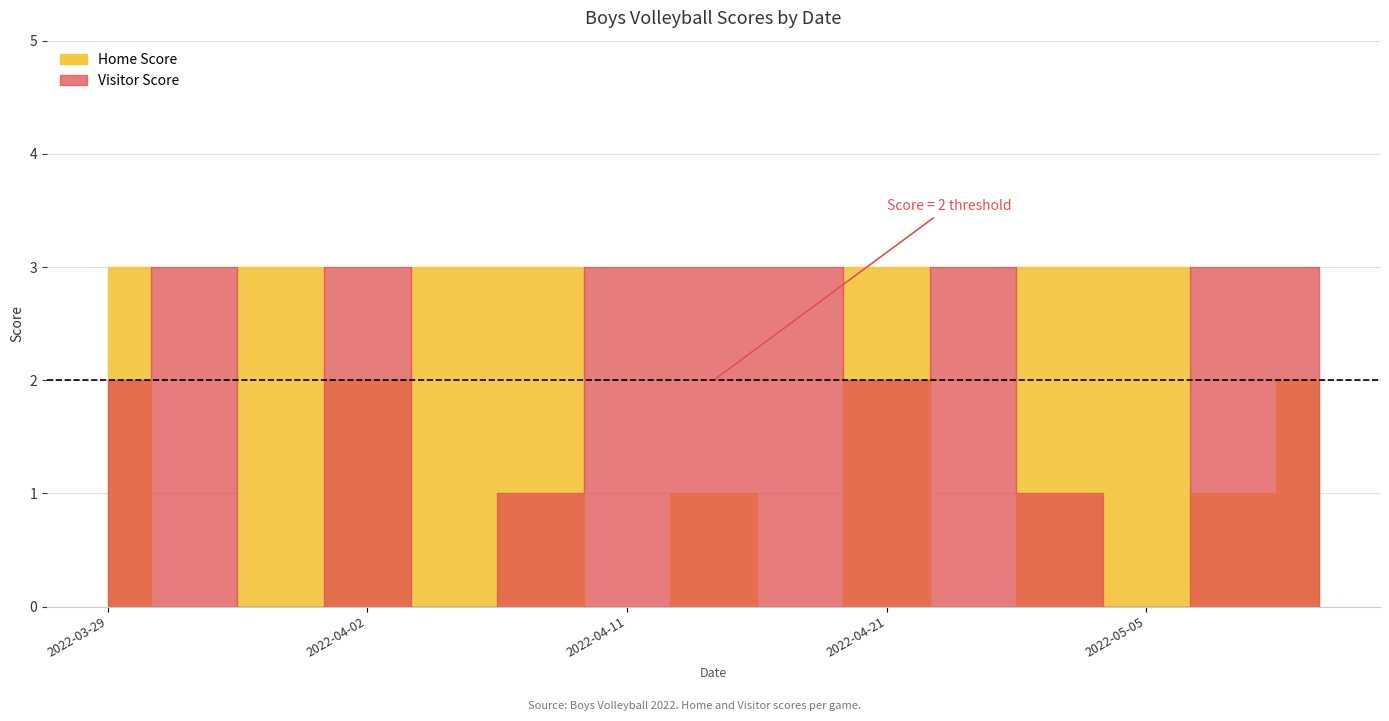

Rank the categories by Visitor Score value from highest to lowest.

2022-03-31, 2022-04-02, 2022-04-11, 2022-04-18, 2022-04-19, 2022-04-26, 2022-05-10, 2022-05-11, 2022-03-29, 2022-04-21, 2022-04-05, 2022-04-28, 2022-04-01, 2022-04-04, 2022-05-05